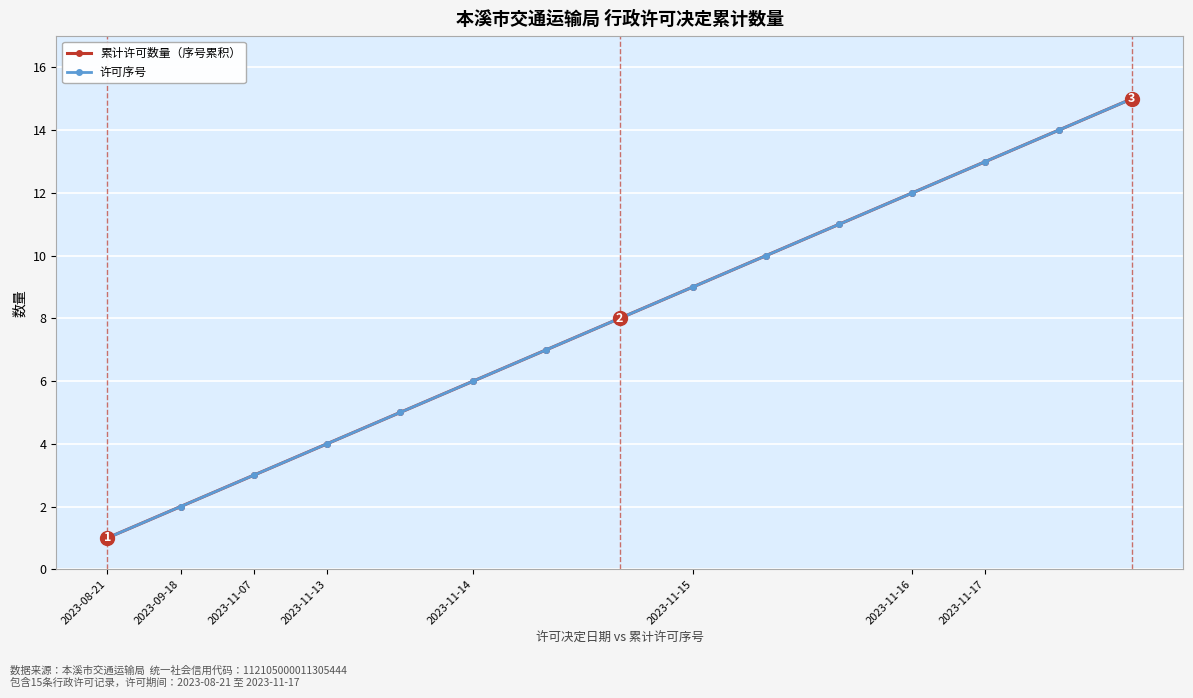

Is this an area chart (filled region under the line)?

No